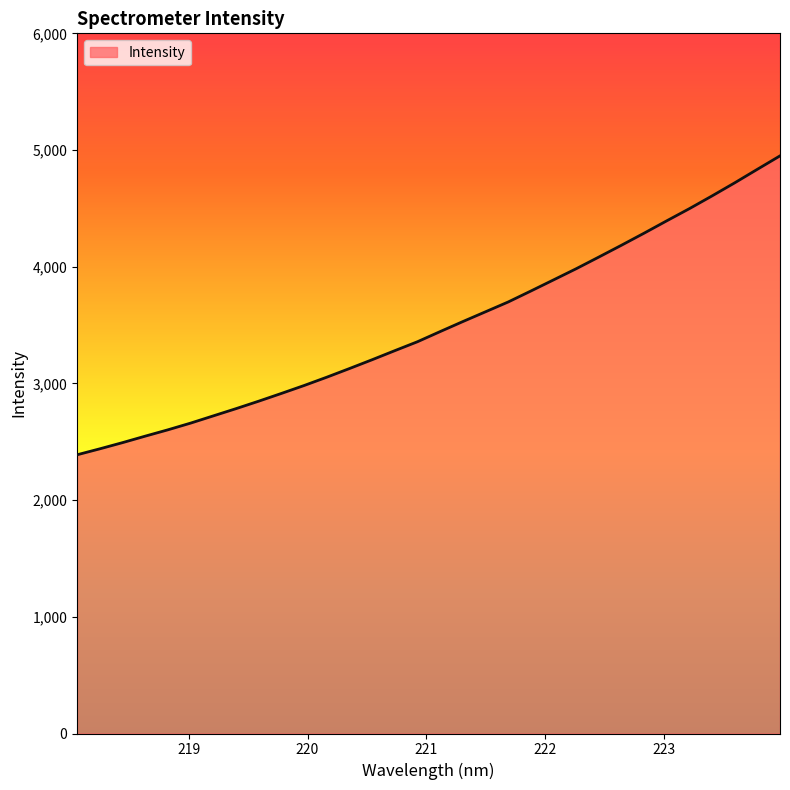

What is the smallest value displayed?

2388.6